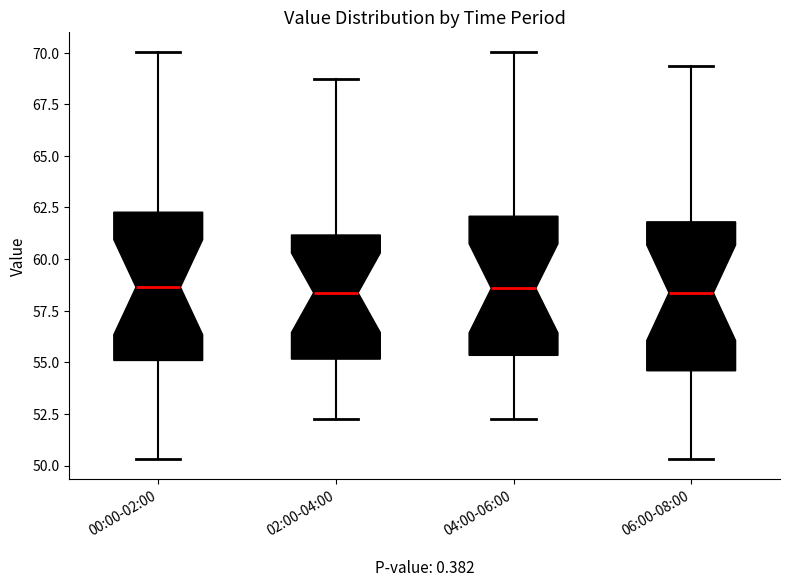

Reading left to right, read every box against the y-axis: the position of its median line, the range the box covers, and the ends of its whiskers. The values are not printed on the chart, so give them approximately, as read against the axis.

00:00-02:00: median 58.5, box 55.0 to 62.5, whiskers 50.5 to 70.0
02:00-04:00: median 58.5, box 55.0 to 61.0, whiskers 52.5 to 68.5
04:00-06:00: median 58.5, box 55.5 to 62.0, whiskers 52.5 to 70.0
06:00-08:00: median 58.5, box 54.5 to 62.0, whiskers 50.5 to 69.5